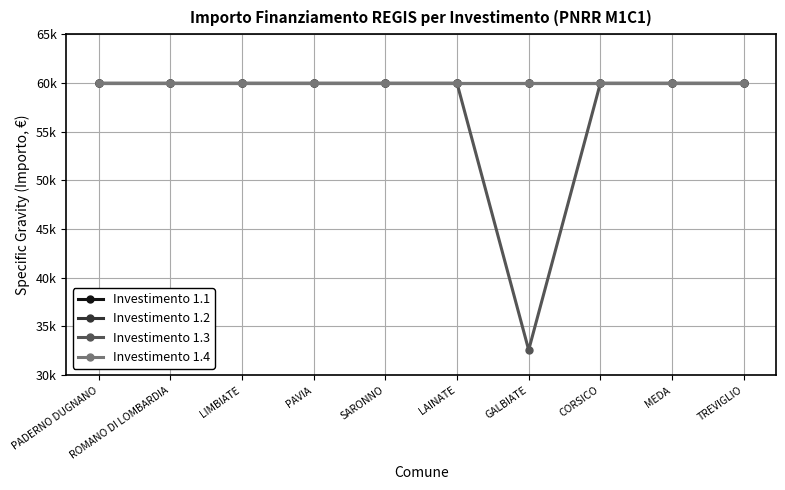

True or false: Investimento 1.1 has more than 1 interior local peaks.

False